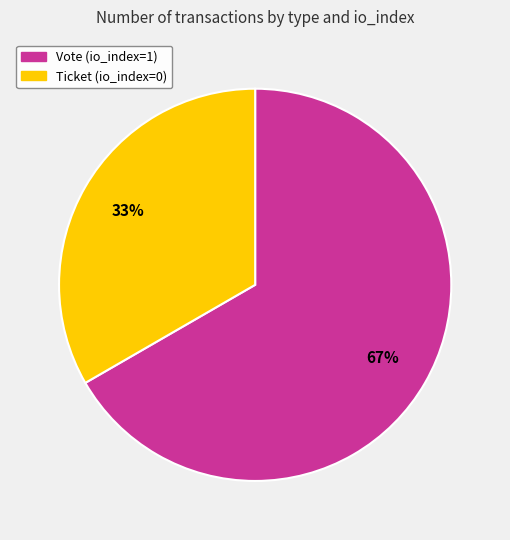

Is there a majority slice in this chart?

Yes